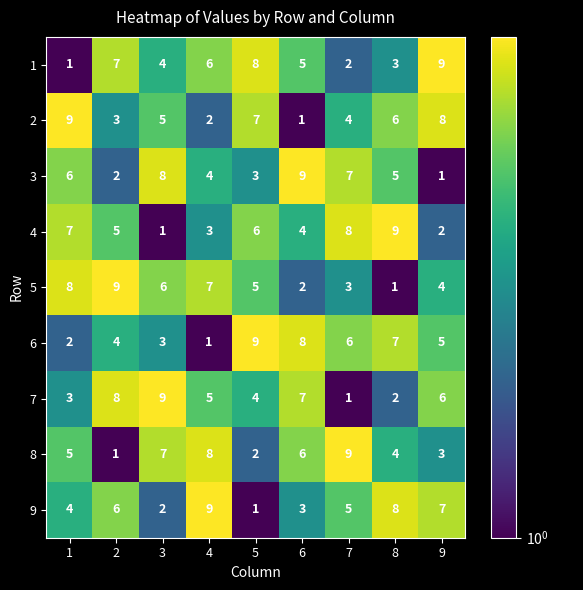

What is the difference between the 4 values at 9 and 5?

4